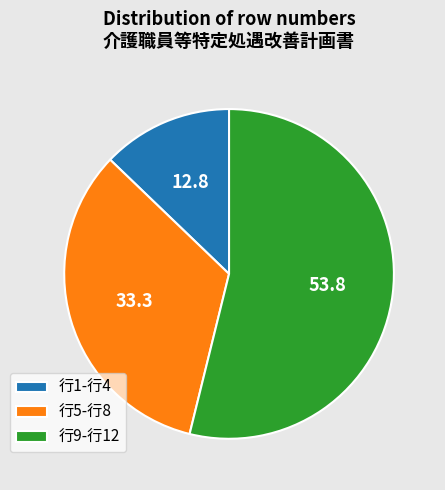

How many slices are in this pie chart?

3